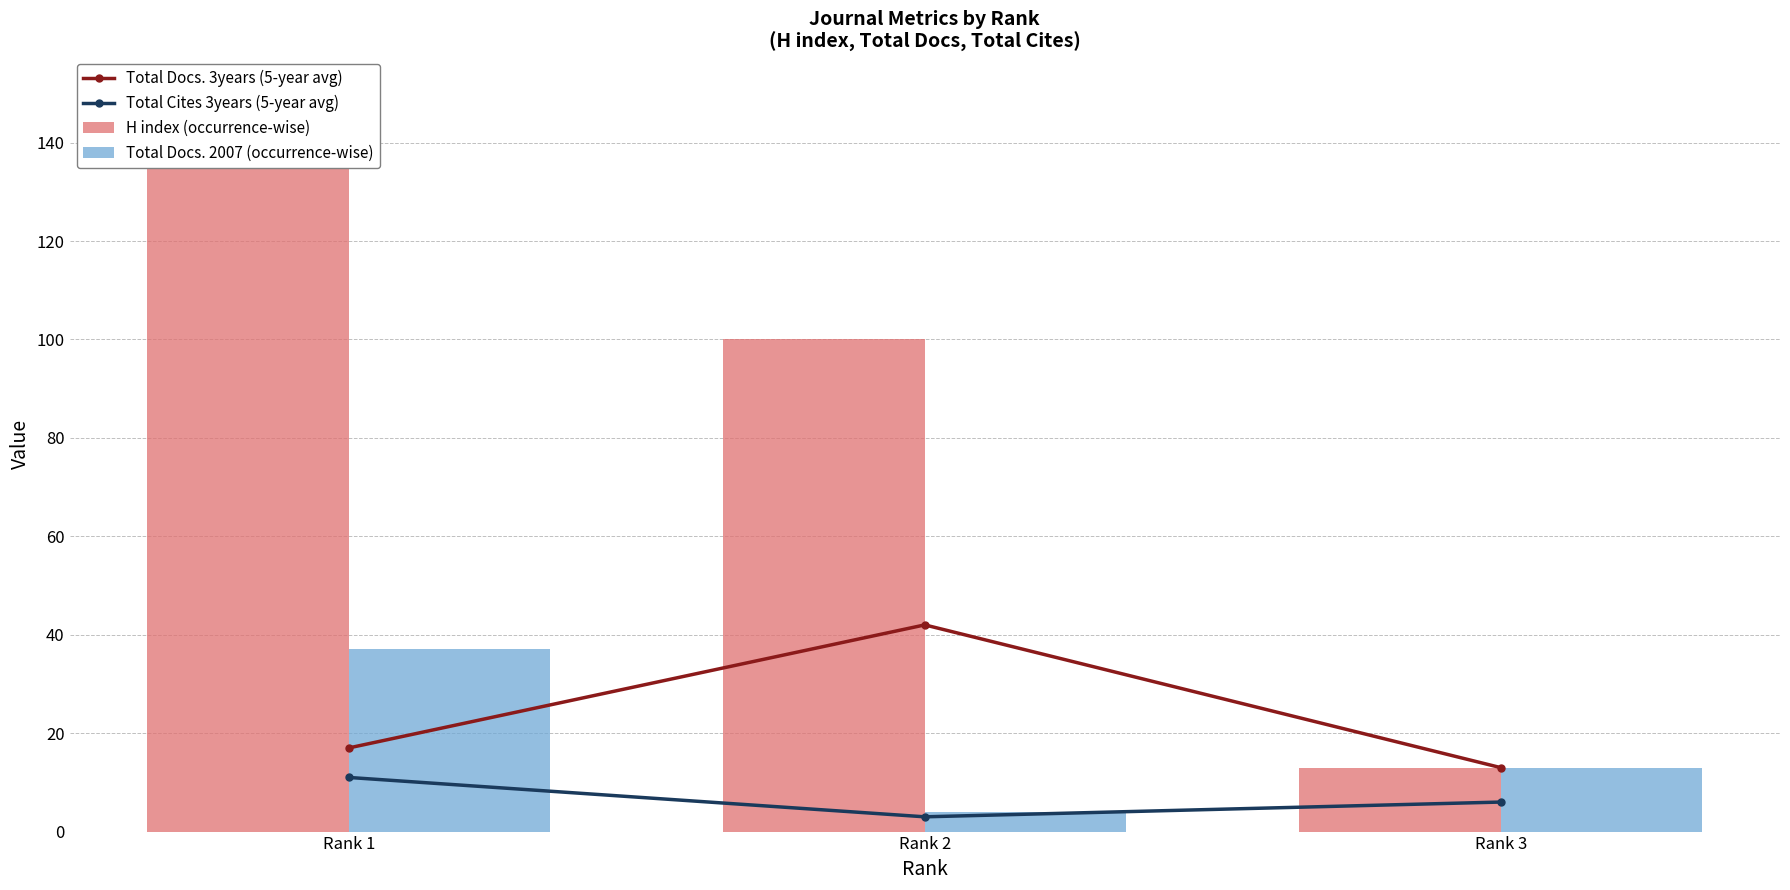

At Rank 2, list the series in order from largest to smallest.

H index (occurrence-wise), Total Docs. 3years (5-year avg), Total Docs. 2007 (occurrence-wise), Total Cites 3years (5-year avg)